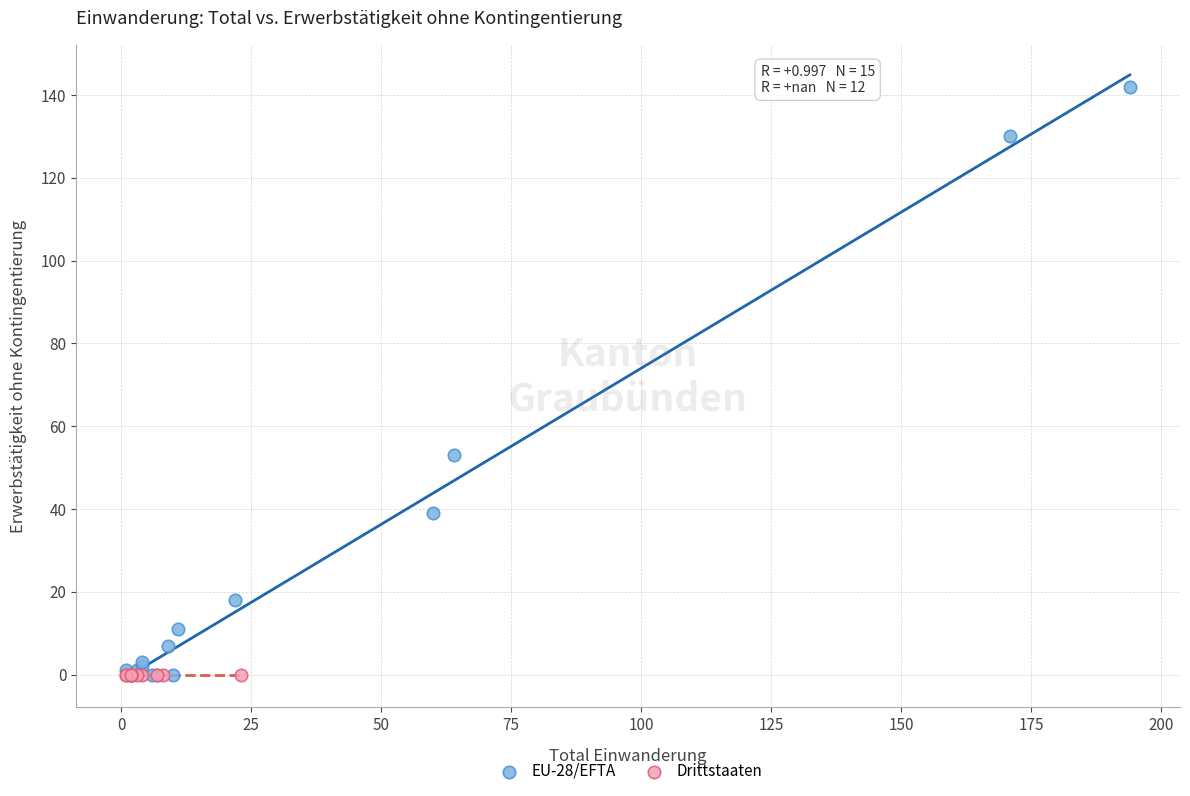

What are all the series names shown in the legend?

EU-28/EFTA, Drittstaaten